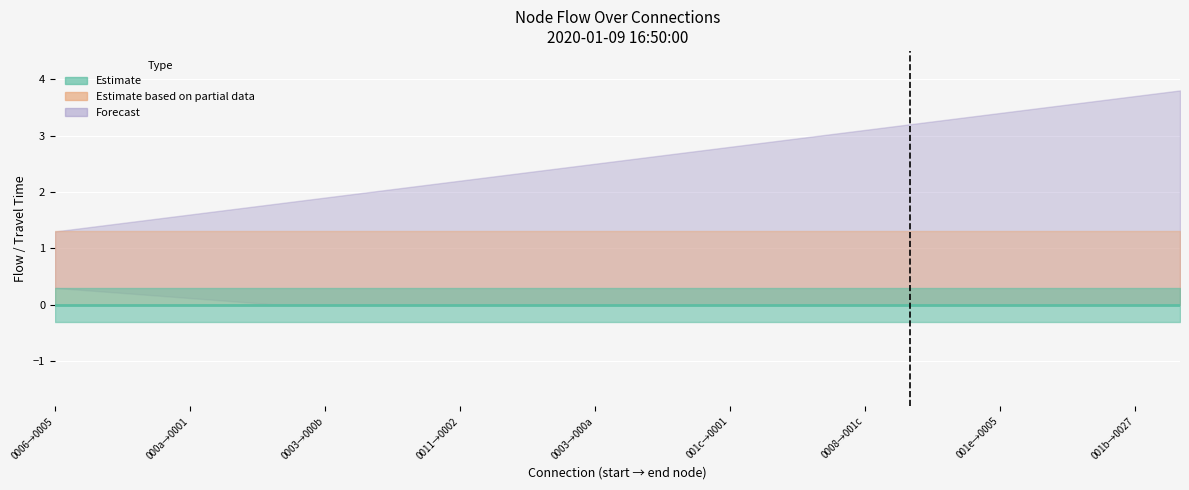

How many lines are shown in the chart?

2